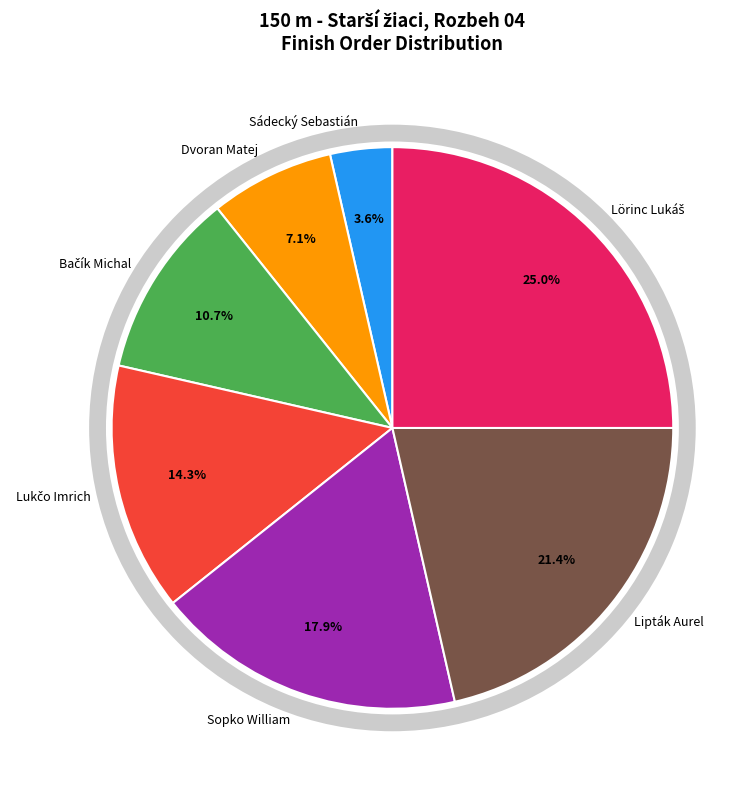

To the nearest percent, what is the average slice percentage?

14%